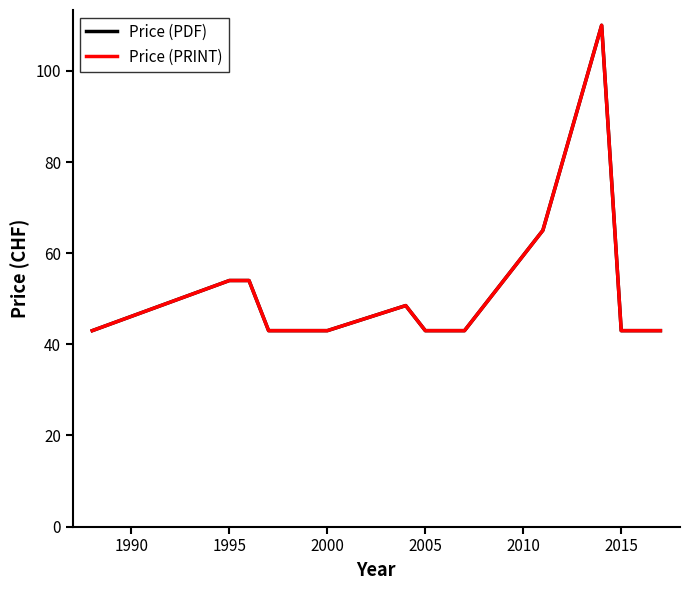

Which series has the largest range (max minus min)?

Price (PDF)